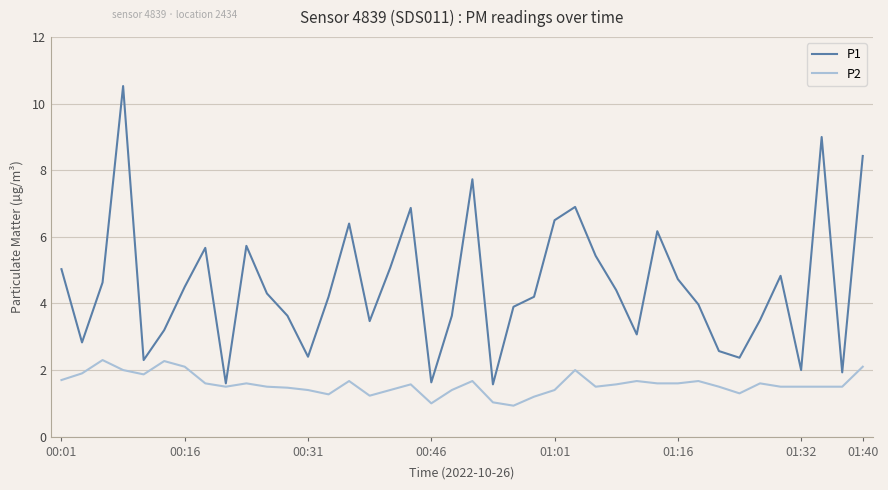

True or false: P1 has more than 0 points higher than both neighbors.

True